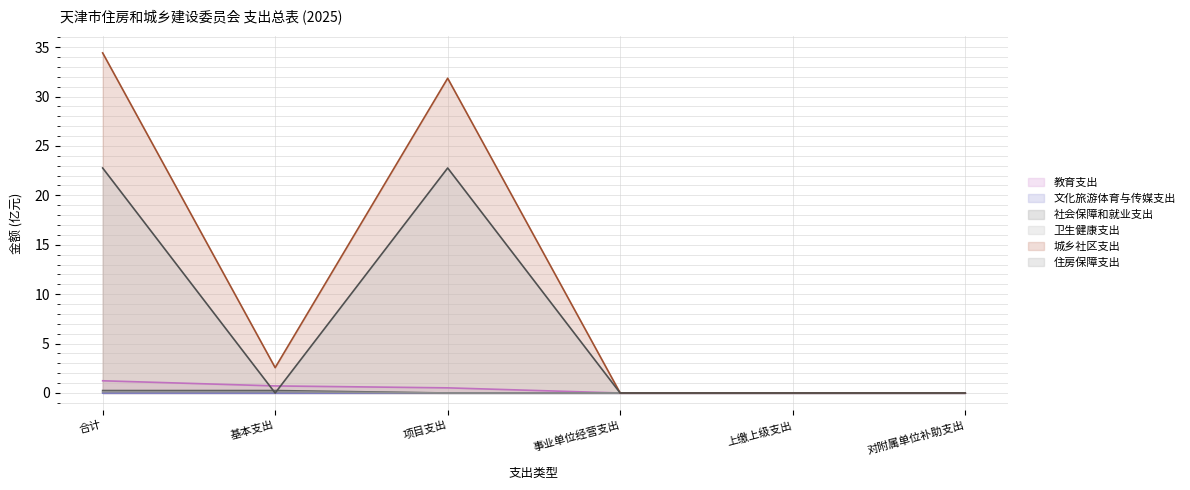

How many values in the 住房保障支出 series exceed 0?

2